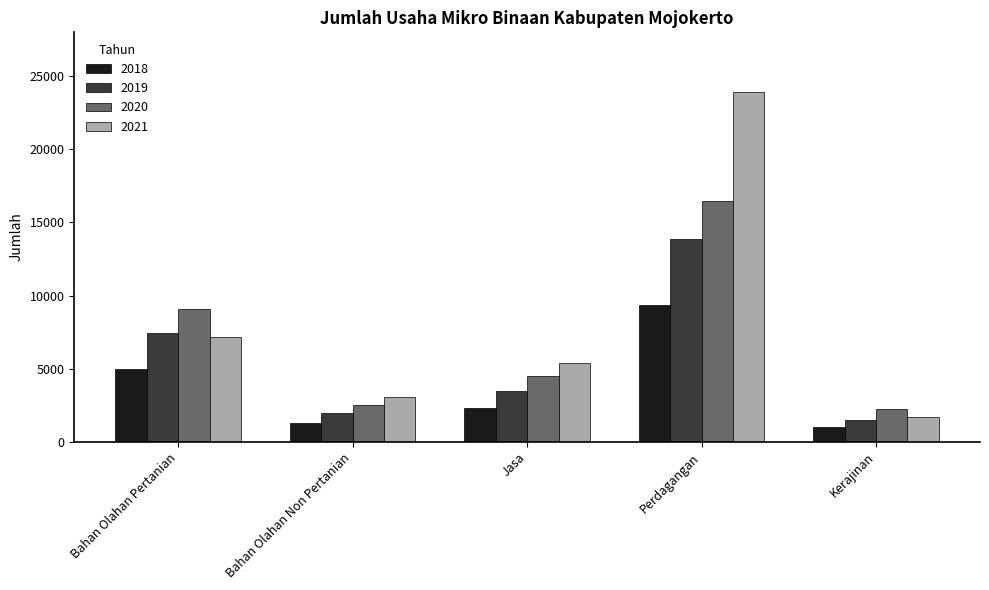

Where does the 2019 series first go above 3470?

Bahan Olahan Pertanian